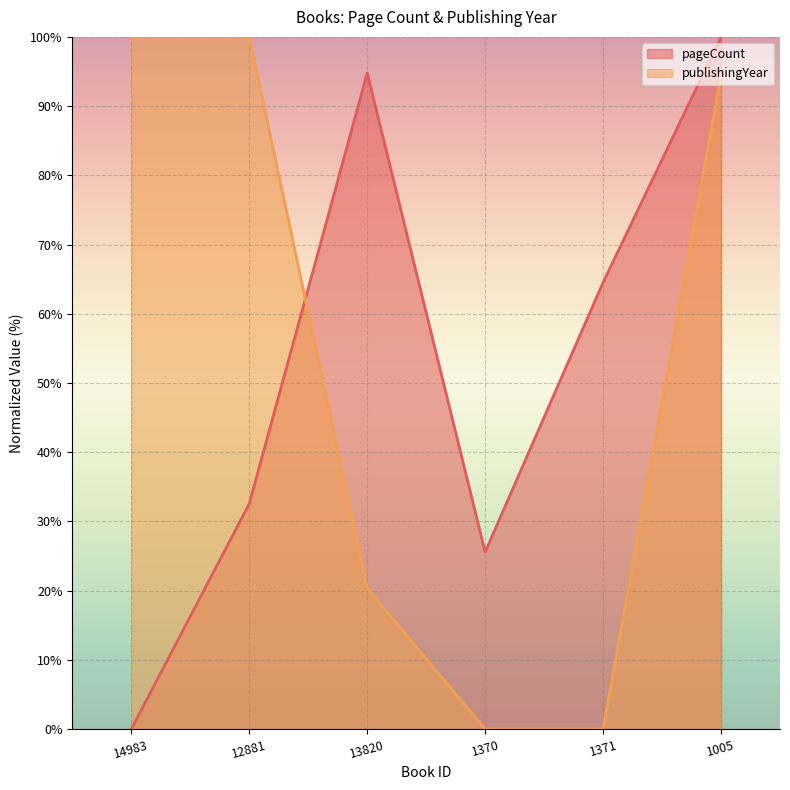

Reading right to left, extract all data points from this chart.

pageCount: 100.0	64.5	25.6	94.8	32.6	0.0
publishingYear: 94.4	0.0	0.0	20.4	100.0	100.0